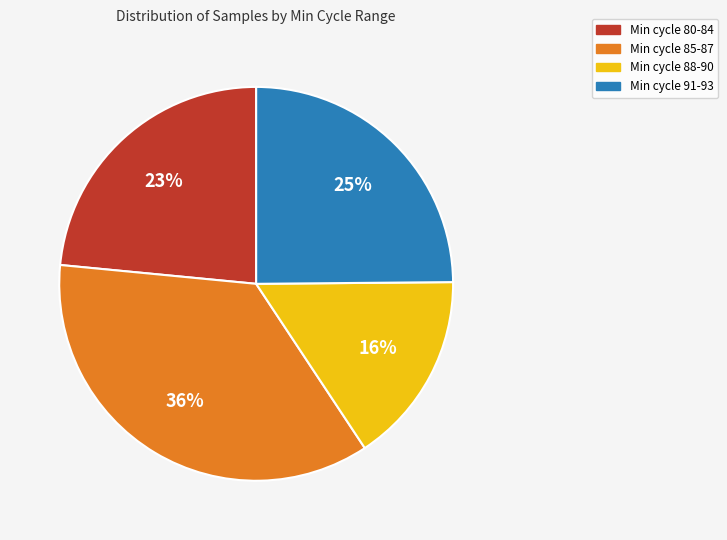

Is there any slice that represents more than half of the pie?

No